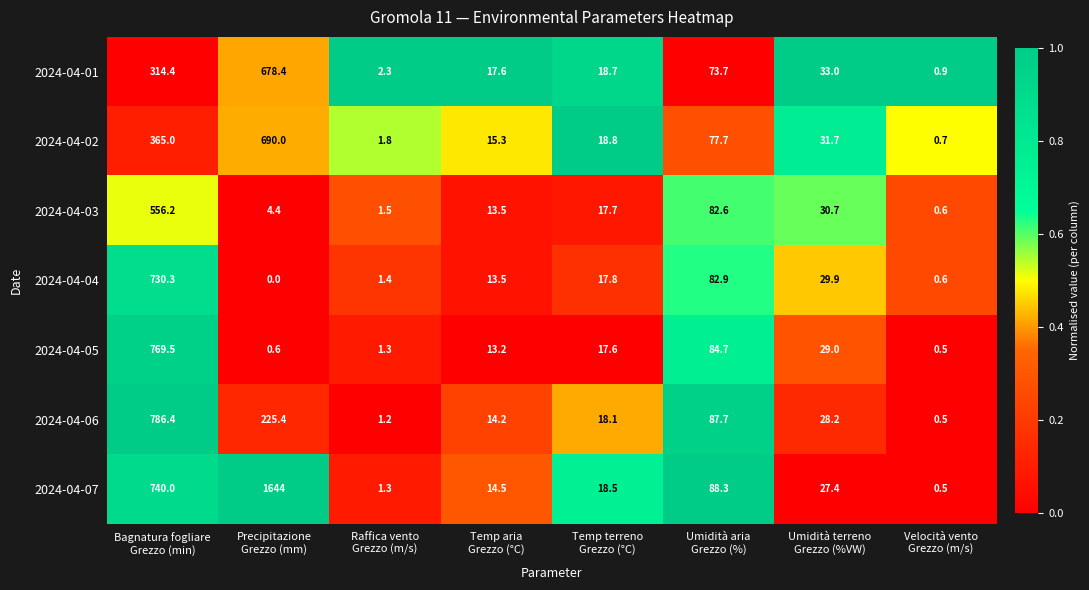

Which series has the largest total across all categories?

2024-04-07